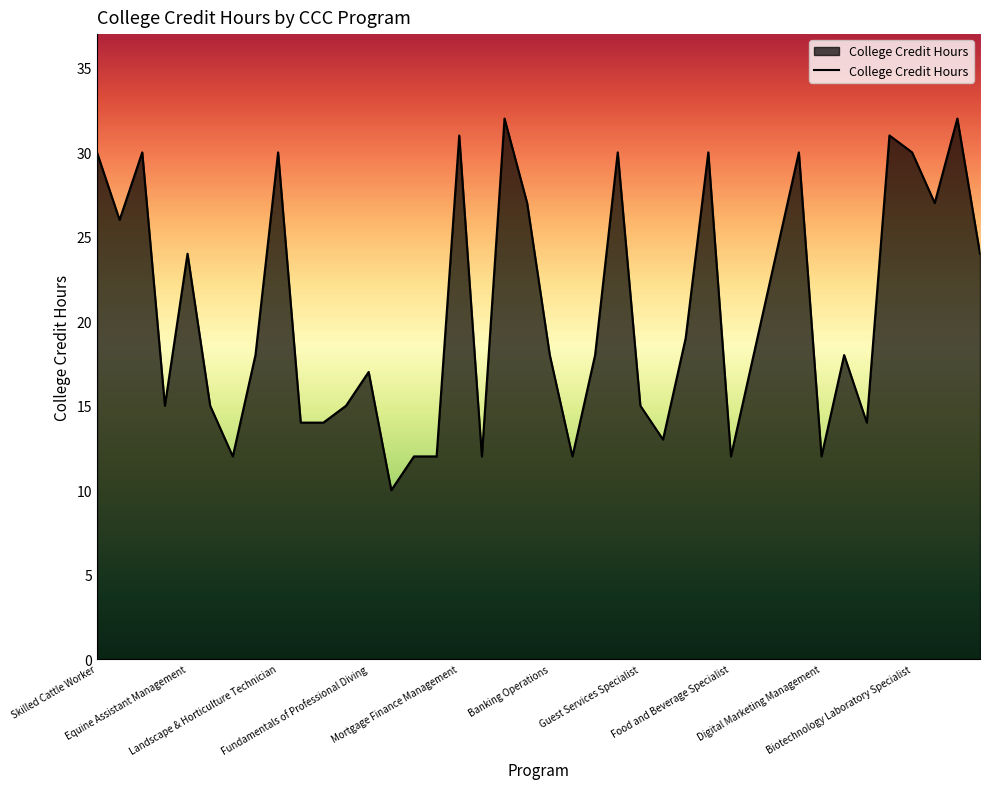

What is the maximum value shown in the chart?

32